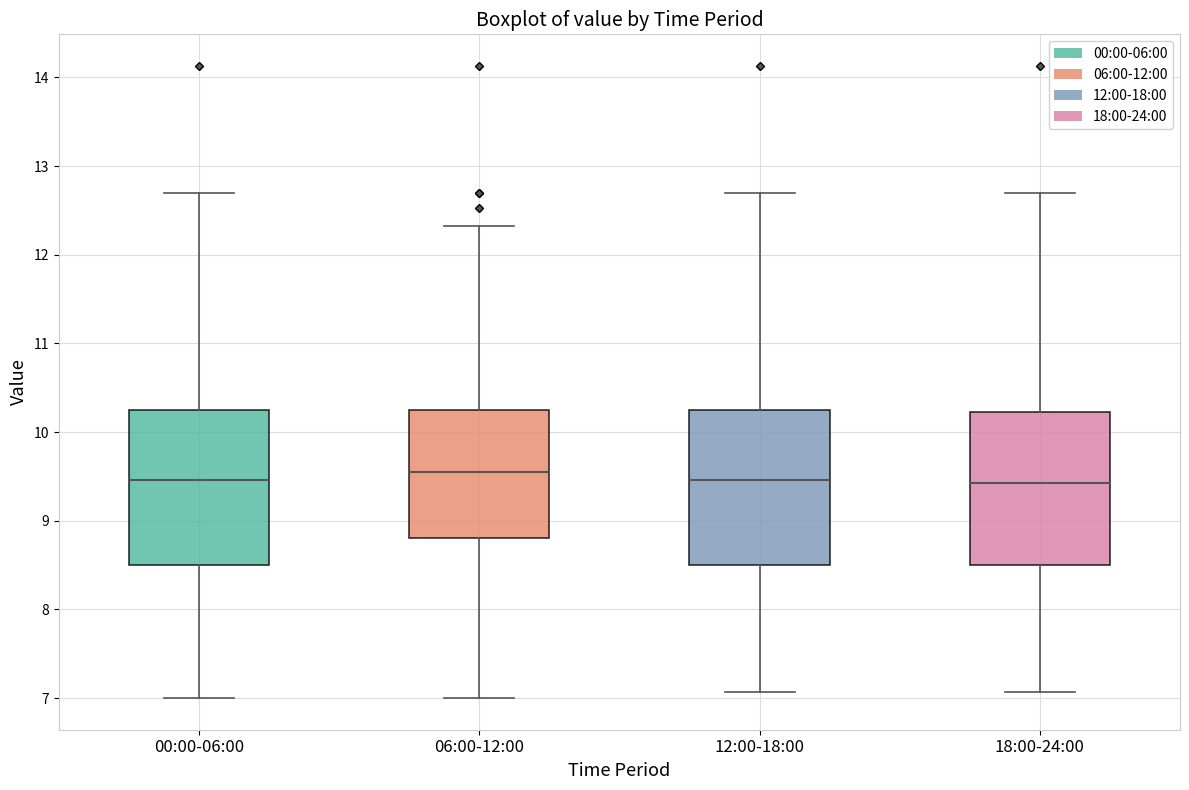

Where is the lower edge of the box for 18:00-24:00 on the y-axis? The values are not printed on the chart, so give them approximately, as read against the axis.

8.5